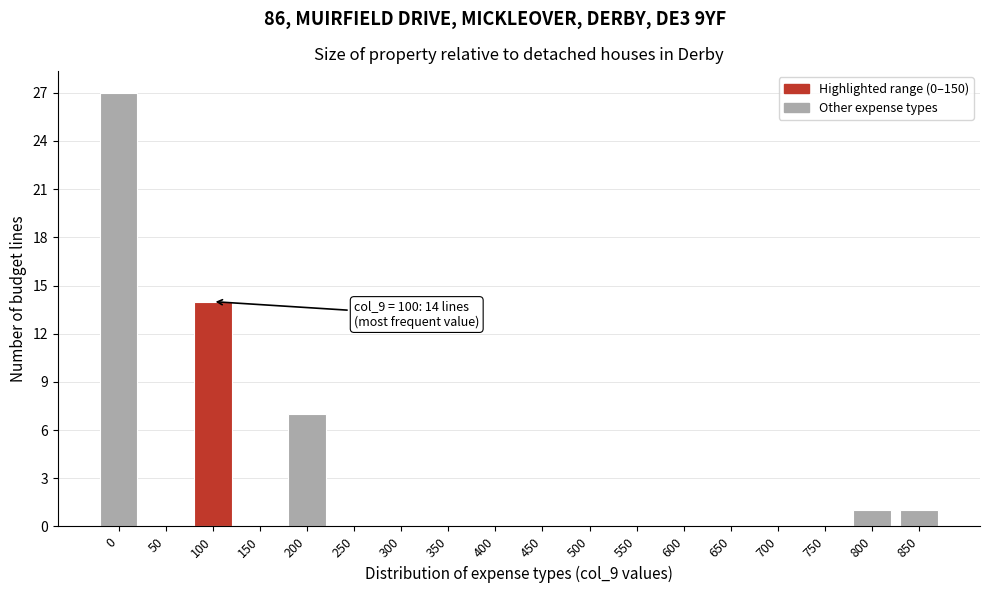

Reading left to right, what are all the values shown in this chart?

0=27	50=0	100=14	150=0	200=7	250=0	300=0	350=0	400=0	450=0	500=0	550=0	600=0	650=0	700=0	750=0	800=1	850=1